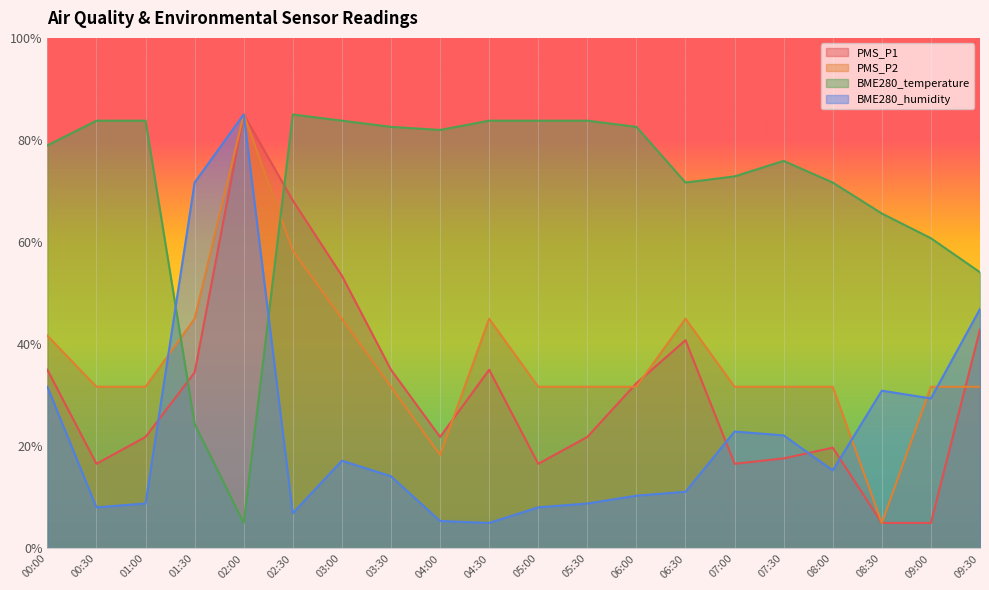

Where does the PMS_P1 series first go above 32?

00:00